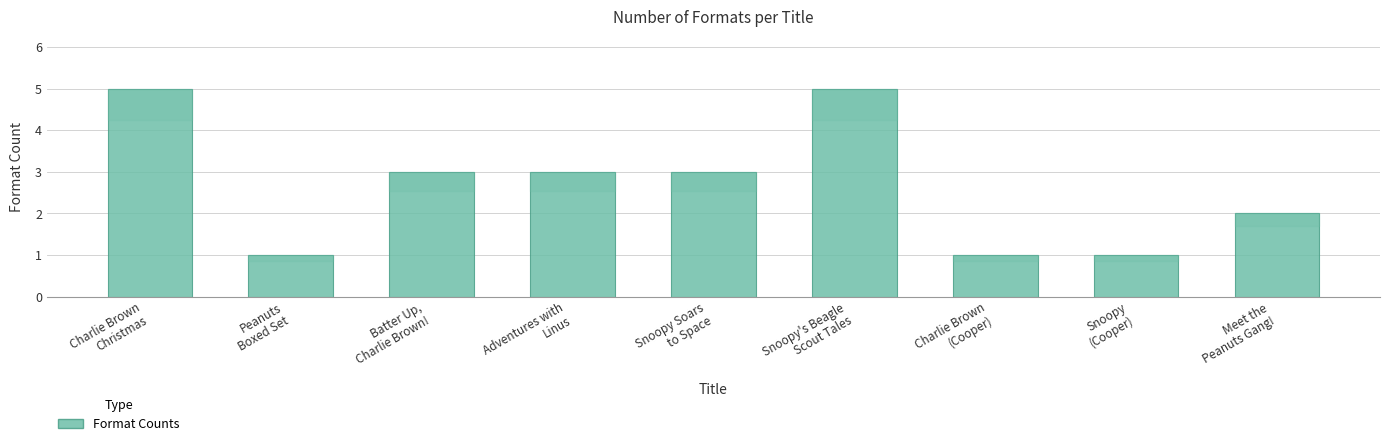

Are the bars grouped side by side (vs. stacked)?

No